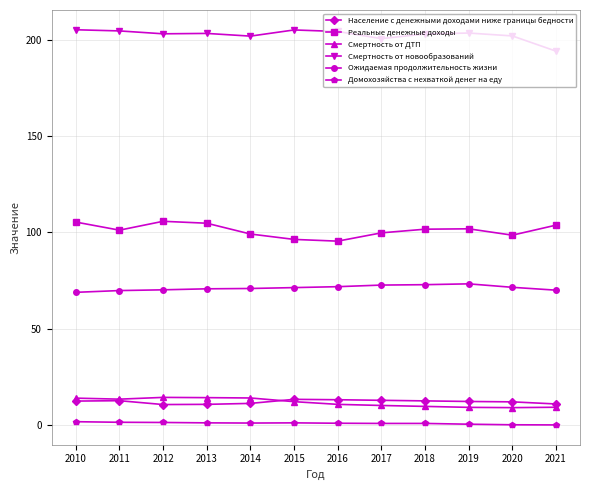

What are all the series names shown in the legend?

Население с денежными доходами ниже границы бедности, Реальные денежные доходы, Смертность от ДТП, Смертность от новообразований, Ожидаемая продолжительность жизни, Домохозяйства с нехваткой денег на еду